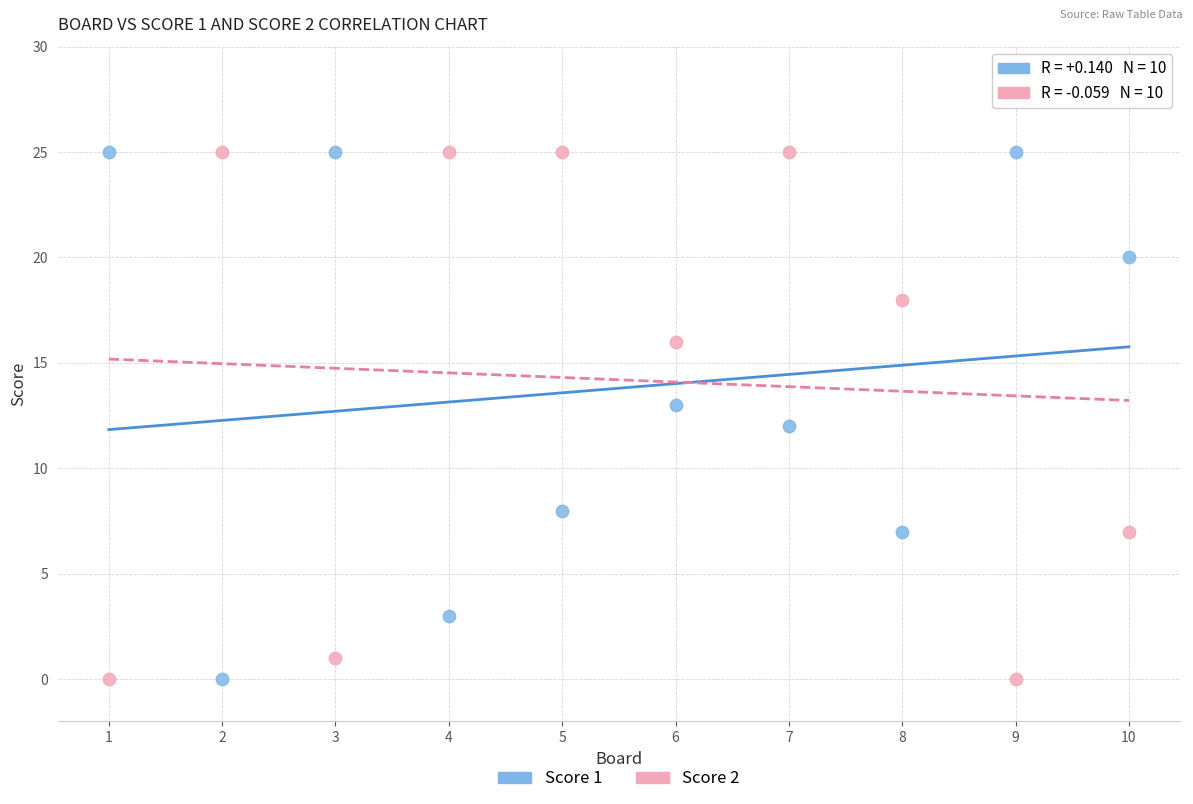

What is the X range (max minus min) for the scatter plot?

9